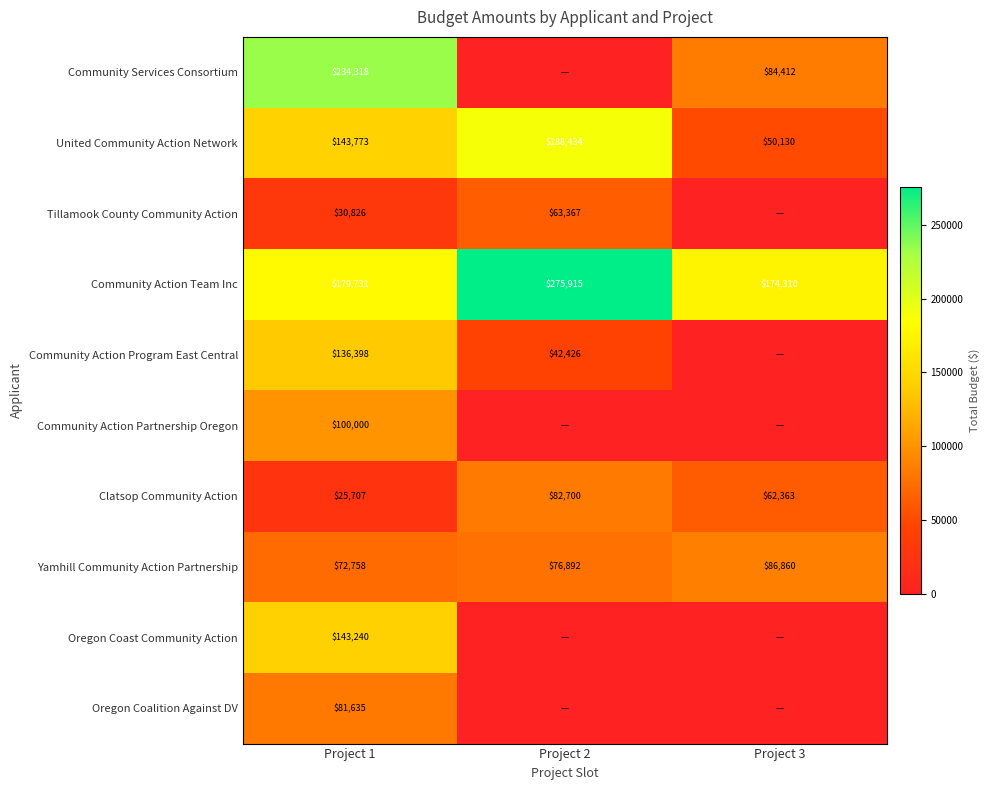

Rank the categories by Community Action Team Inc value from highest to lowest.

Project 2, Project 1, Project 3